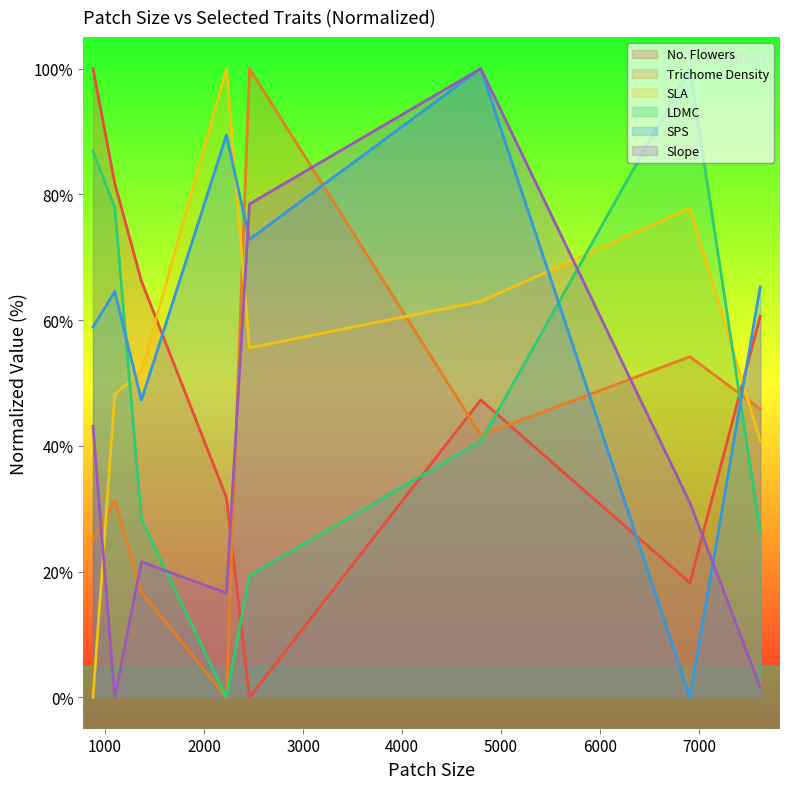

What is the value of the No. Flowers point at the 7th from the left?

18.2